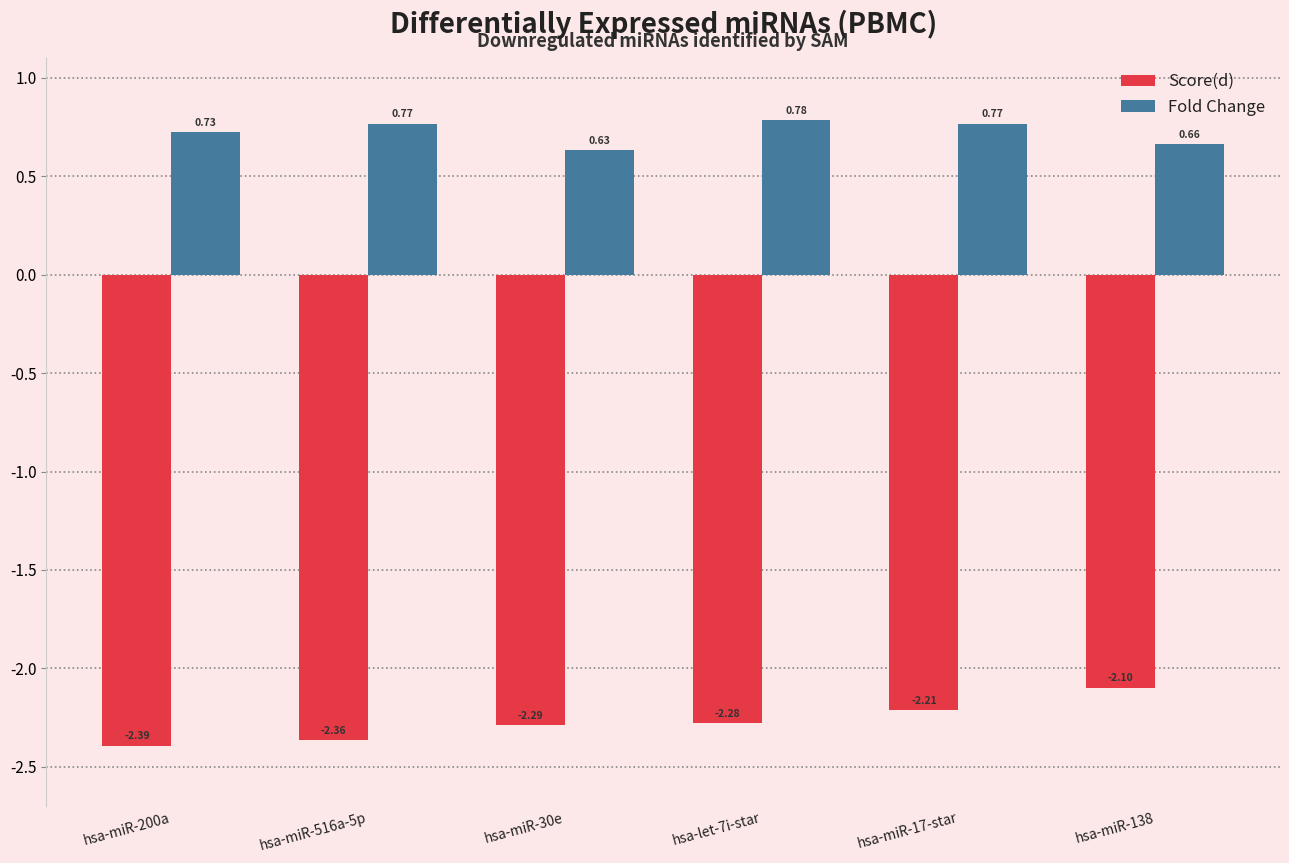

The value of Score(d) at hsa-miR-516a-5p is -2.4. True or false?

True